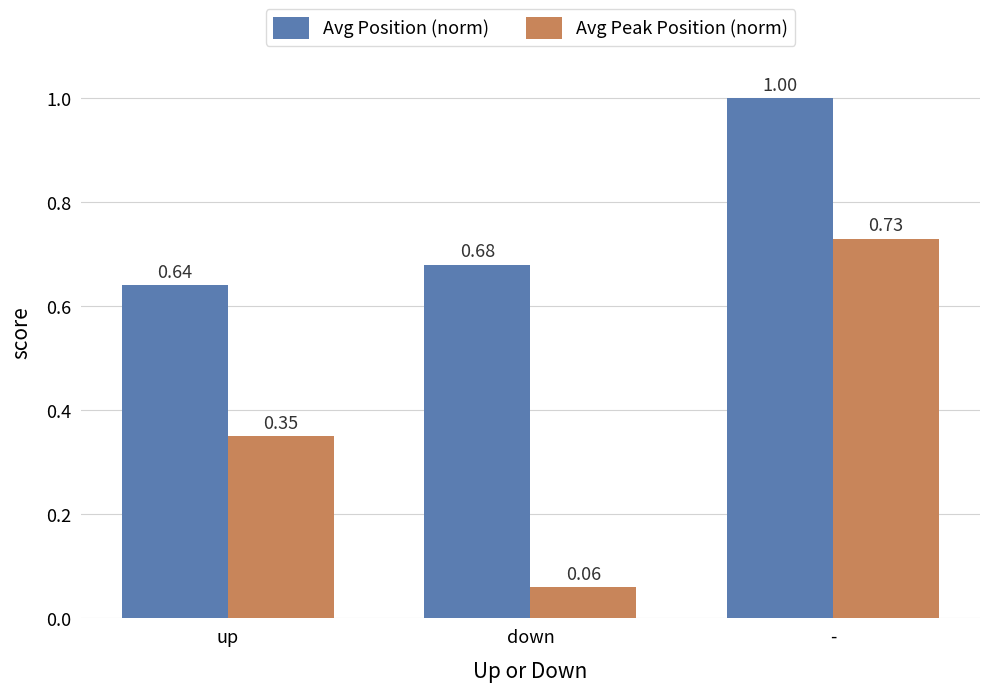

How many distinct data groups are displayed?

2